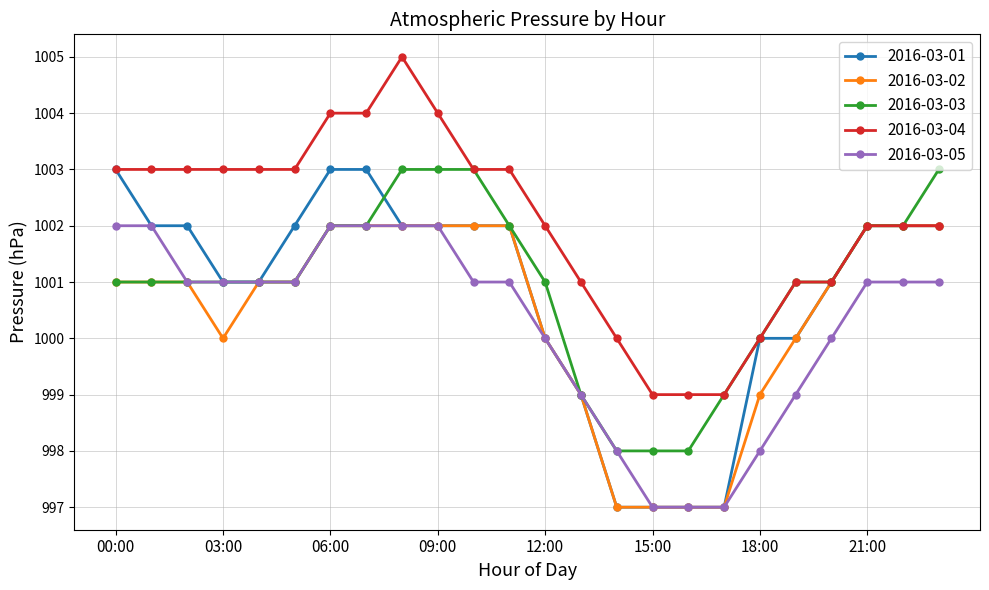

What is the value of the 2016-03-03 point at the 2nd from the left?

1001